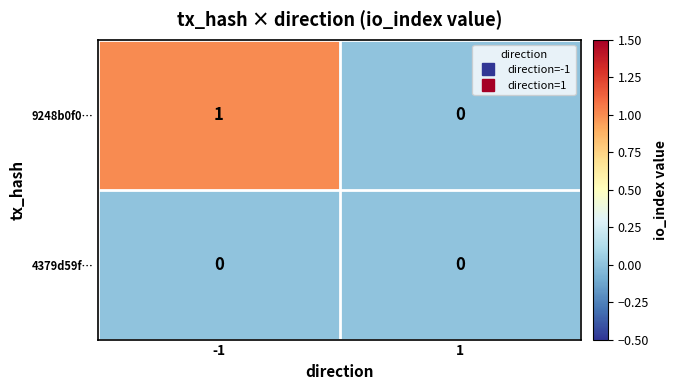

At -1, list the series in order from largest to smallest.

9248b0f0…, 4379d59f…